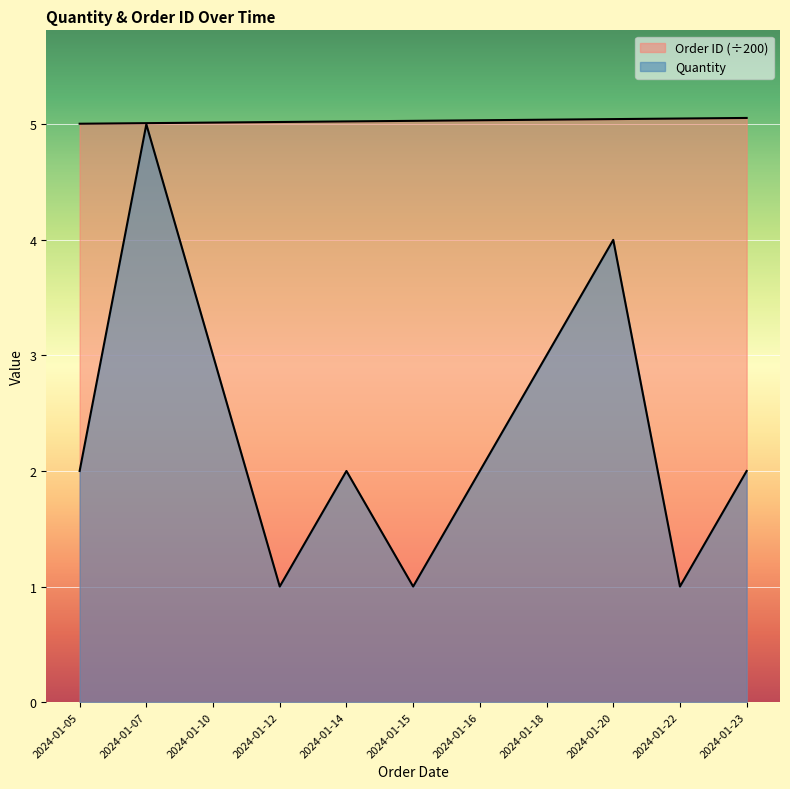

At which category does the chart reach its peak across all series?

2024-01-23